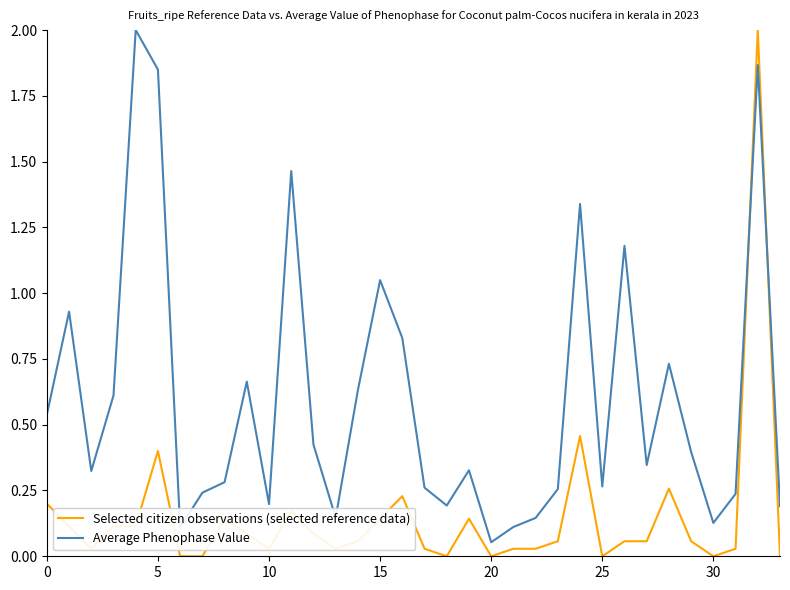

How many times do Average Phenophase Value and Selected citizen observations (selected reference data) cross each other?

2